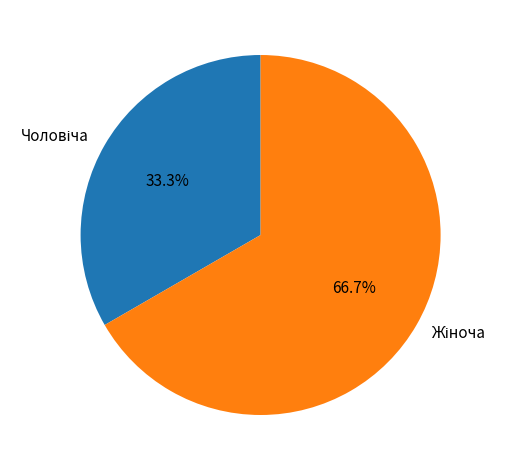

Does any single category account for the majority?

Yes